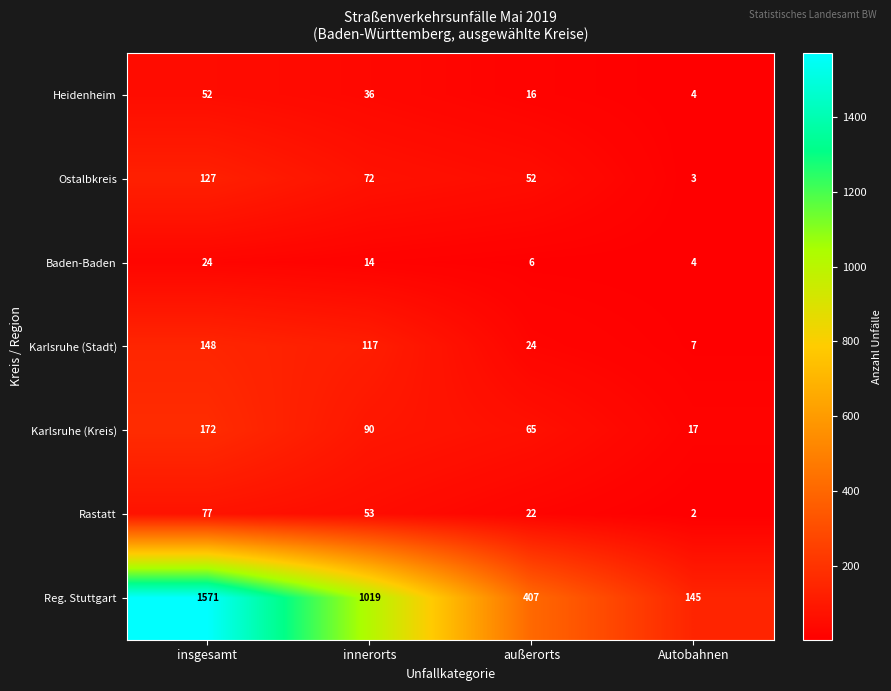

What is the difference between the Karlsruhe (Stadt) values at innerorts and außerorts?

93